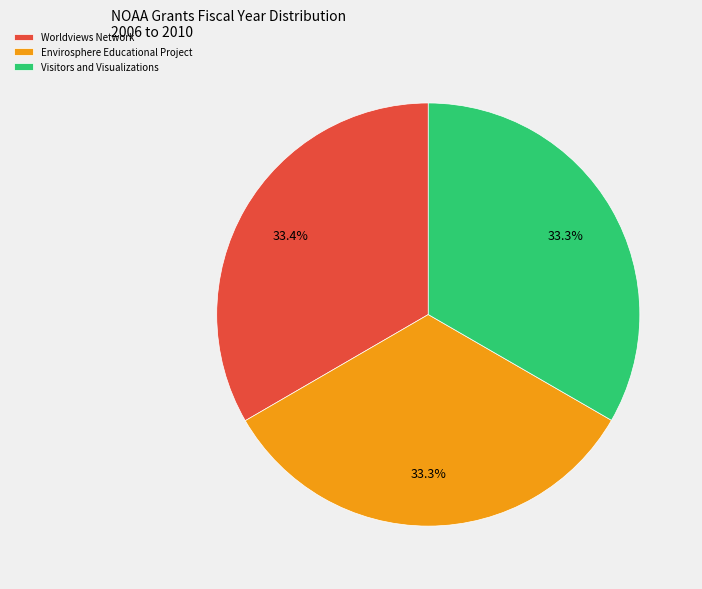

Does Envirosphere Educational Project account for over 50% of the chart?

No